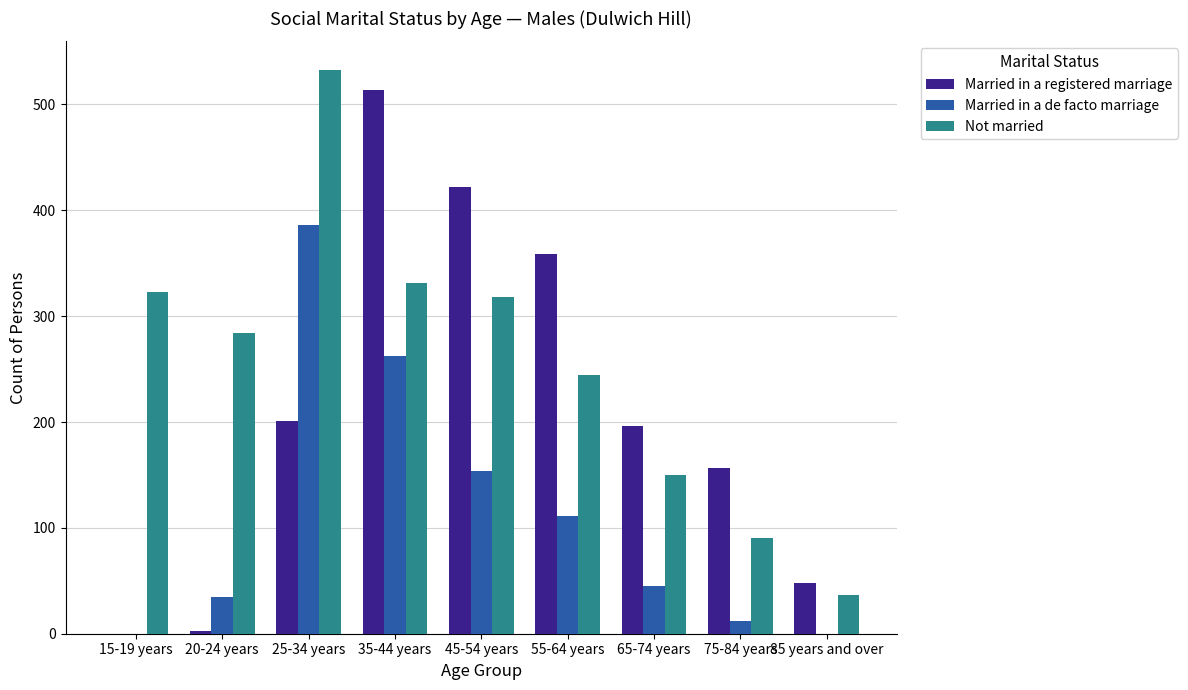

Read the Not married value at 55-64 years.

244